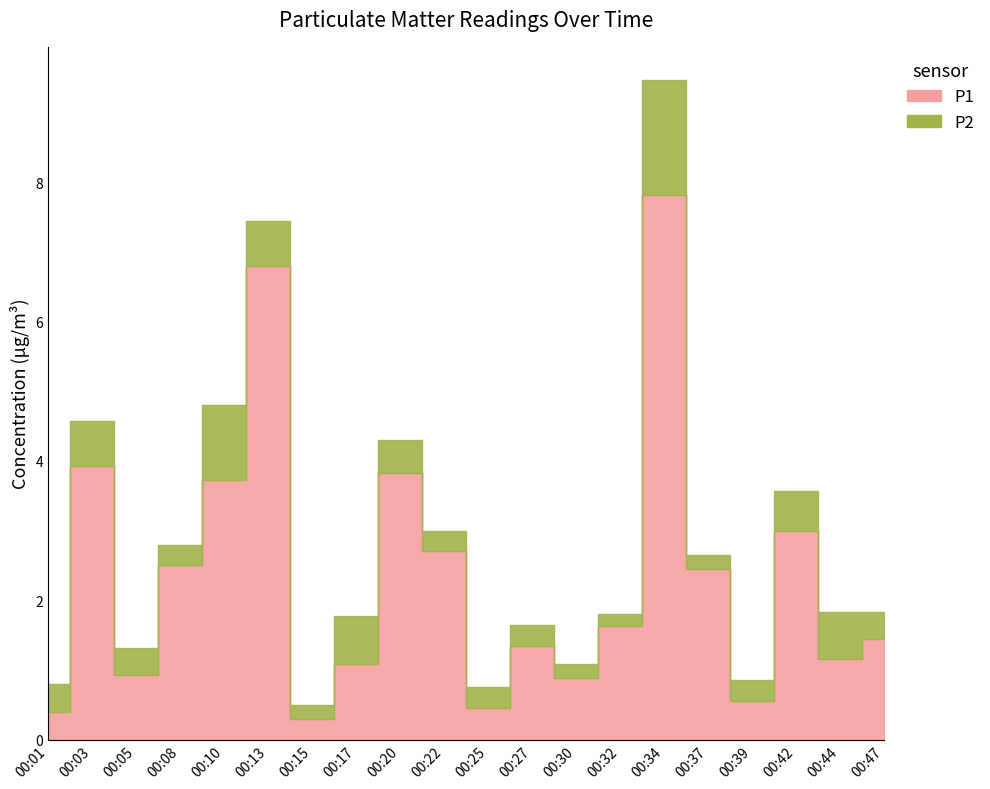

Which series has the widest spread of values?

P1